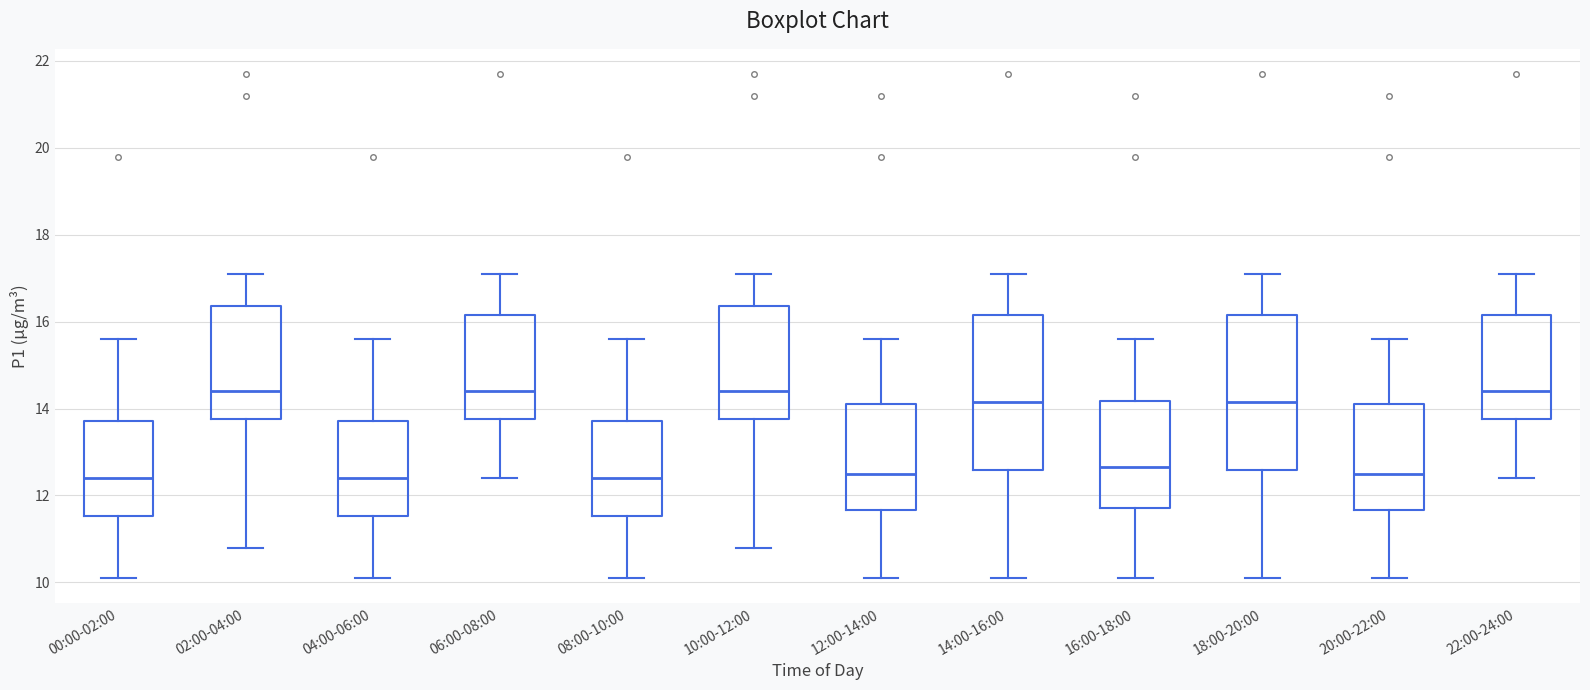

Reading left to right, transcribe this box plot: for each box, give where its median line is, the range the box spans, and where its two whiskers end, as read against the y-axis. The values are not printed on the chart, so give them approximately, as read against the axis.

00:00-02:00: median 12.4, box 11.6 to 13.8, whiskers 10.2 to 15.6
02:00-04:00: median 14.4, box 13.8 to 16.4, whiskers 10.8 to 17.2
04:00-06:00: median 12.4, box 11.6 to 13.8, whiskers 10.2 to 15.6
06:00-08:00: median 14.4, box 13.8 to 16.2, whiskers 12.4 to 17.2
08:00-10:00: median 12.4, box 11.6 to 13.8, whiskers 10.2 to 15.6
10:00-12:00: median 14.4, box 13.8 to 16.4, whiskers 10.8 to 17.2
12:00-14:00: median 12.6, box 11.6 to 14.2, whiskers 10.2 to 15.6
14:00-16:00: median 14.2, box 12.6 to 16.2, whiskers 10.2 to 17.2
16:00-18:00: median 12.6, box 11.8 to 14.2, whiskers 10.2 to 15.6
18:00-20:00: median 14.2, box 12.6 to 16.2, whiskers 10.2 to 17.2
20:00-22:00: median 12.6, box 11.6 to 14.2, whiskers 10.2 to 15.6
22:00-24:00: median 14.4, box 13.8 to 16.2, whiskers 12.4 to 17.2